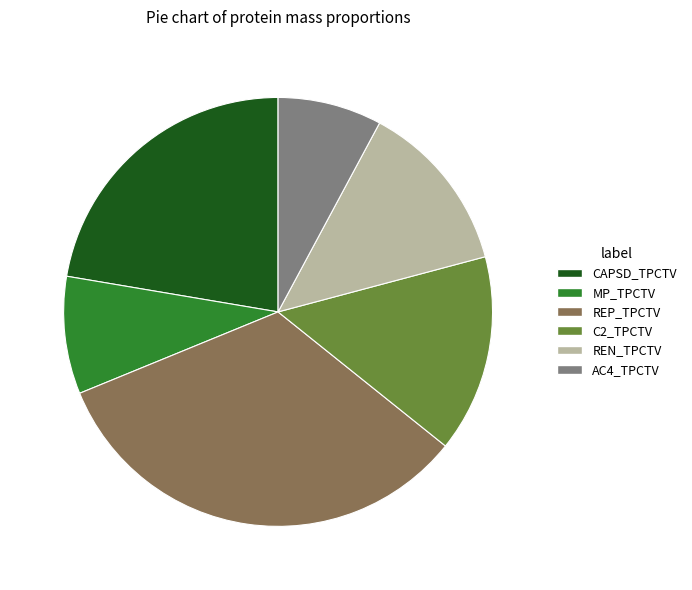

Rank the categories by value from lowest to highest.

AC4_TPCTV, MP_TPCTV, REN_TPCTV, C2_TPCTV, CAPSD_TPCTV, REP_TPCTV